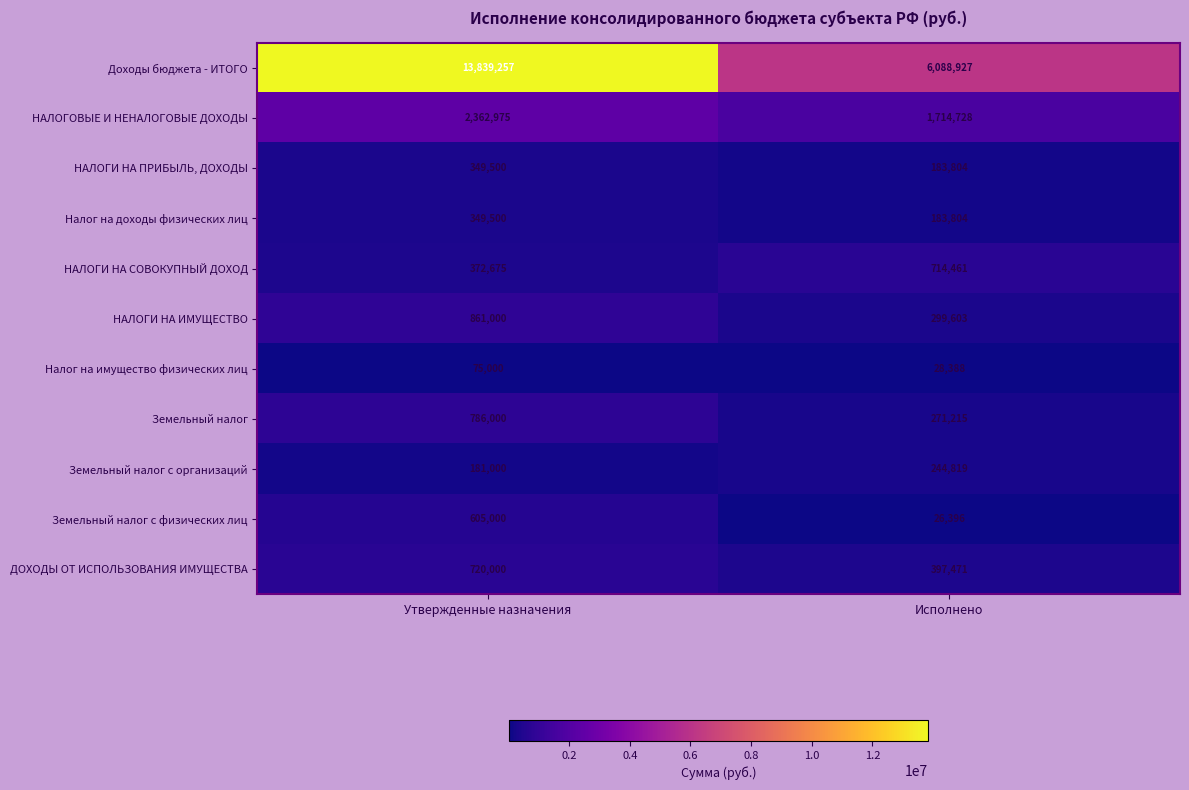

Rank the categories by ДОХОДЫ ОТ ИСПОЛЬЗОВАНИЯ ИМУЩЕСТВА value from highest to lowest.

Утвержденные назначения, Исполнено